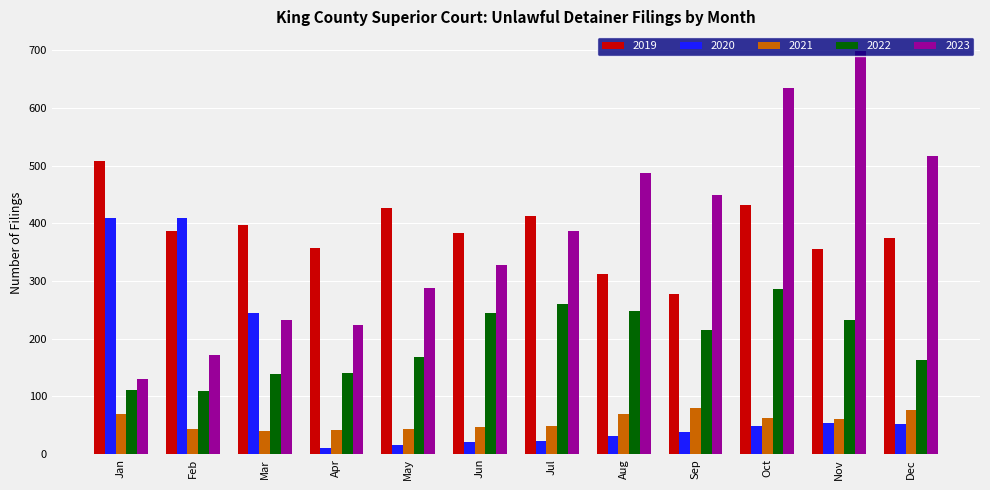

The value of 2023 at Jul is 386. True or false?

True